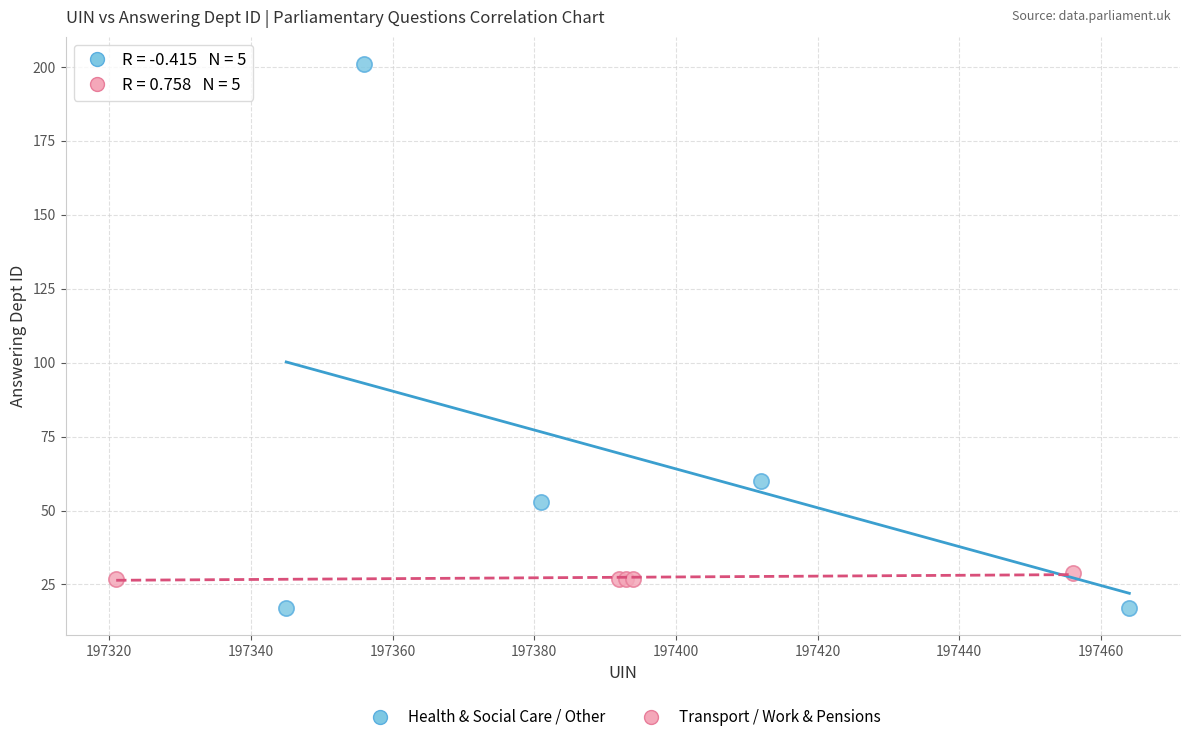

Which series has the widest spread of Y values?

Health & Social Care / Other